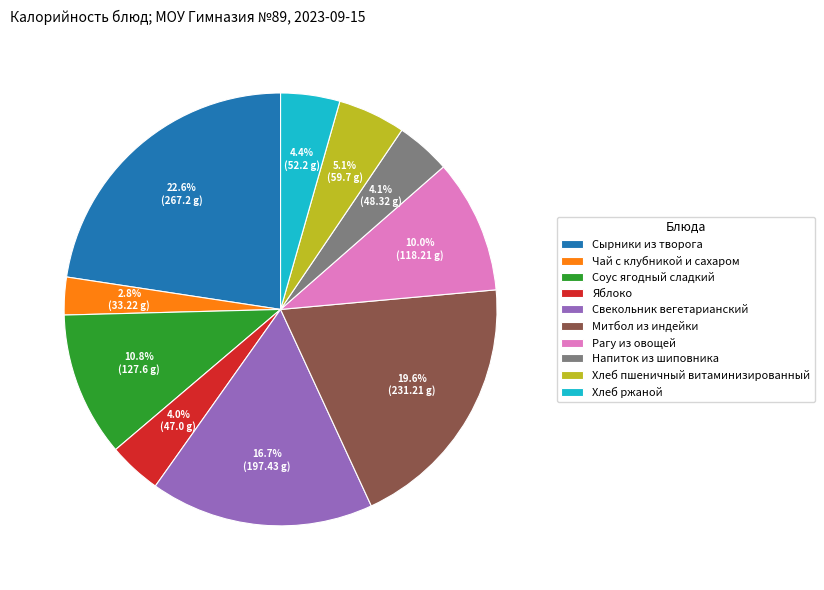

What is the smallest slice in the pie chart?

Чай с клубникой и сахаром